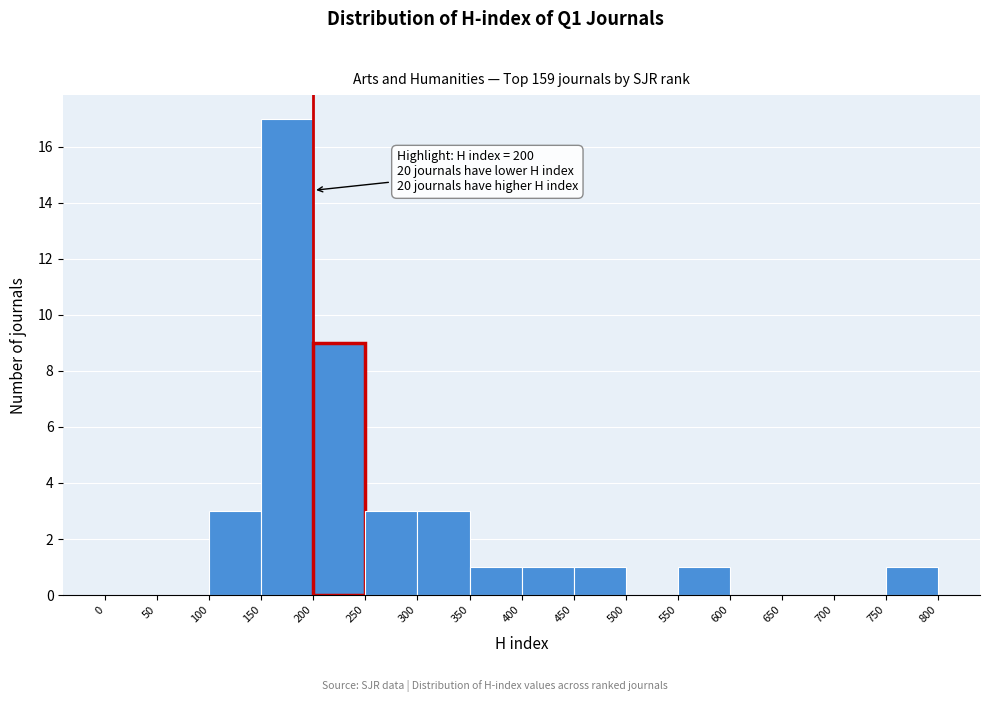

Which range on the x-axis has the tallest bar?

150 to 200